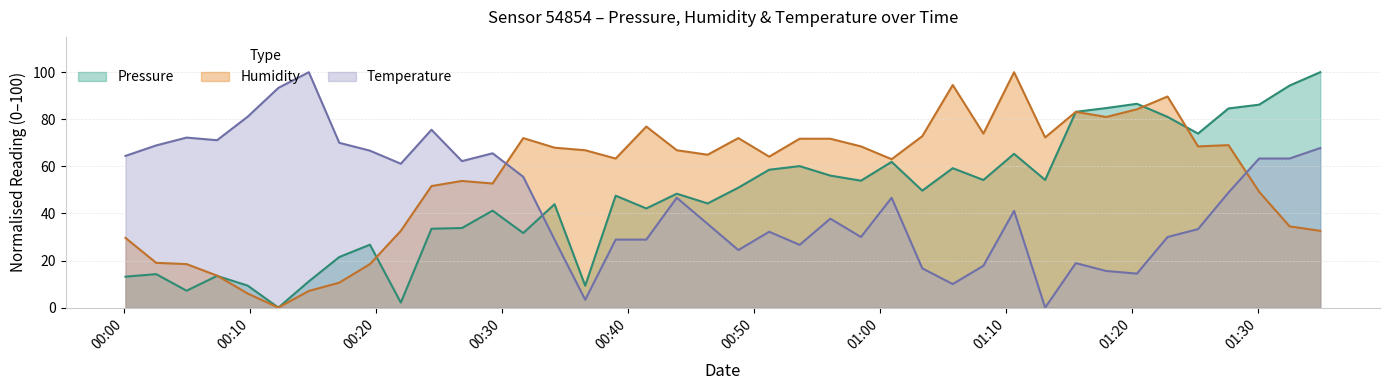

What is the label of the 10th point from the left?

2023-02-10T00:21:58